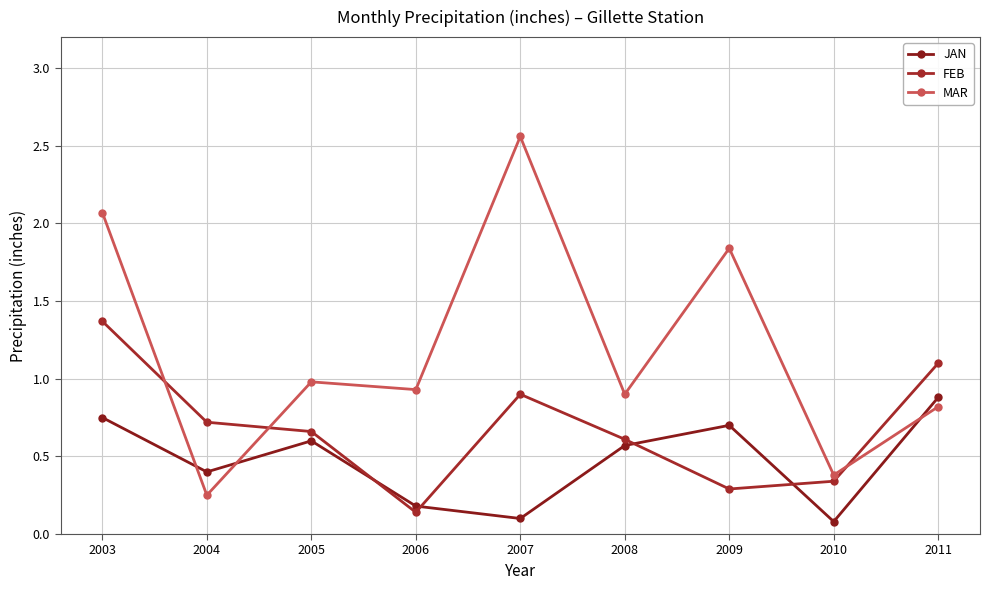

Rank the series by their maximum value, from lowest to highest.

JAN, FEB, MAR